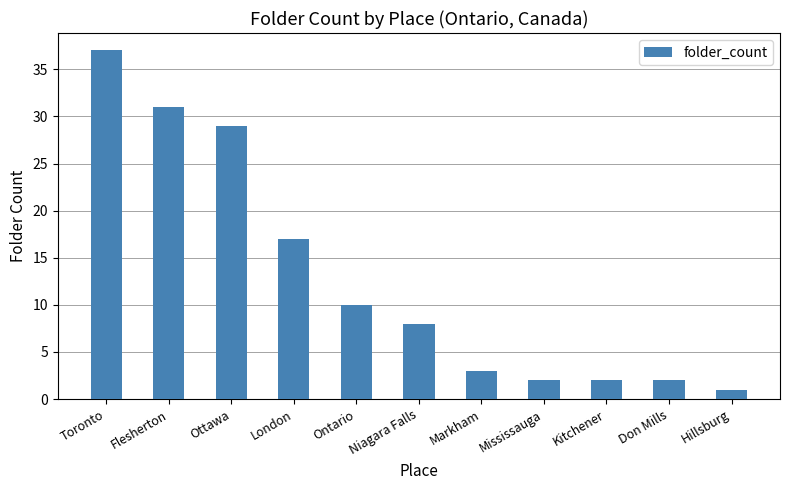

What is the difference between the maximum and minimum values?

36